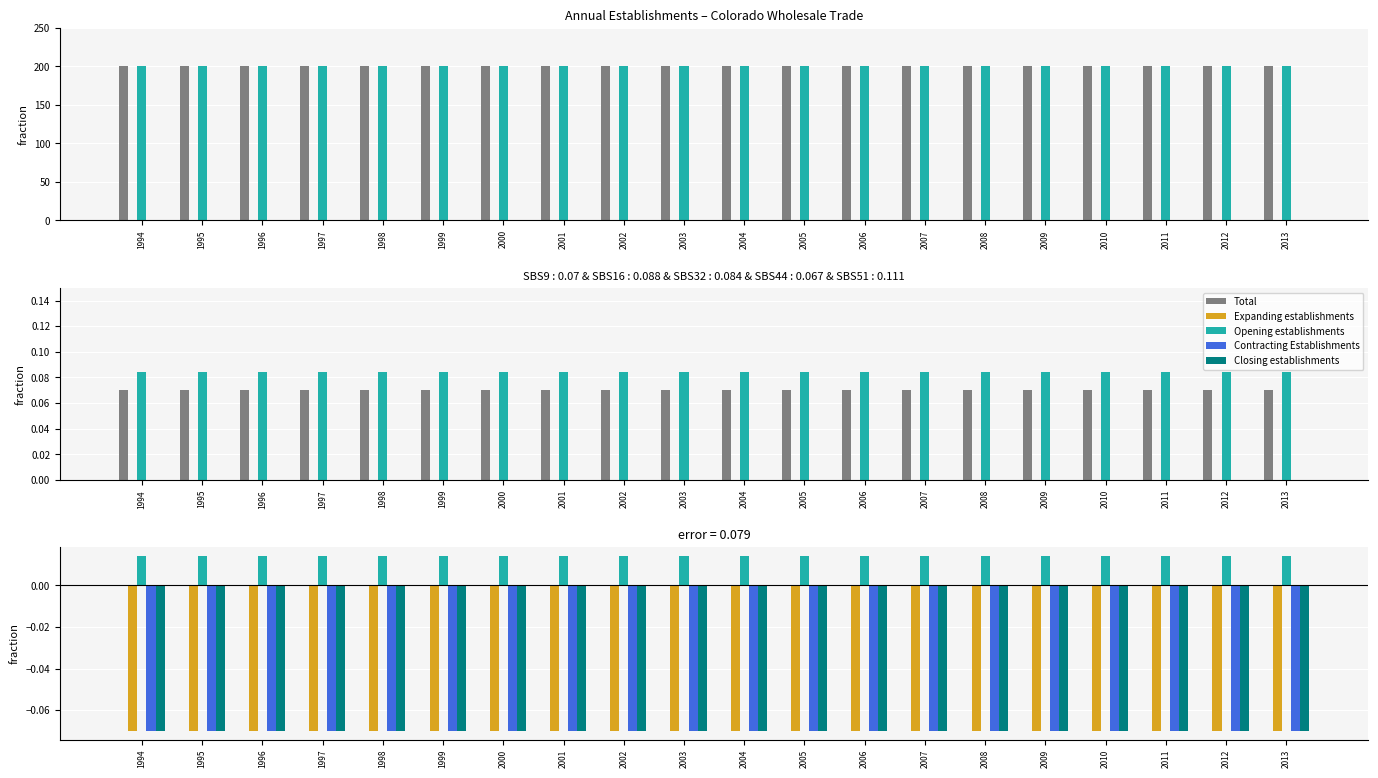

Reading left to right, extract all data points from this chart.

Total: 0.0	0.0	0.0	0.0	0.0	0.0	0.0	0.0	0.0	0.0	0.0	0.0	0.0	0.0	0.0	0.0	0.0	0.0	0.0	0.0
Expanding establishments: -0.1	-0.1	-0.1	-0.1	-0.1	-0.1	-0.1	-0.1	-0.1	-0.1	-0.1	-0.1	-0.1	-0.1	-0.1	-0.1	-0.1	-0.1	-0.1	-0.1
Opening establishments: 0.0	0.0	0.0	0.0	0.0	0.0	0.0	0.0	0.0	0.0	0.0	0.0	0.0	0.0	0.0	0.0	0.0	0.0	0.0	0.0
Contracting Establishments: -0.1	-0.1	-0.1	-0.1	-0.1	-0.1	-0.1	-0.1	-0.1	-0.1	-0.1	-0.1	-0.1	-0.1	-0.1	-0.1	-0.1	-0.1	-0.1	-0.1
Closing establishments: -0.1	-0.1	-0.1	-0.1	-0.1	-0.1	-0.1	-0.1	-0.1	-0.1	-0.1	-0.1	-0.1	-0.1	-0.1	-0.1	-0.1	-0.1	-0.1	-0.1